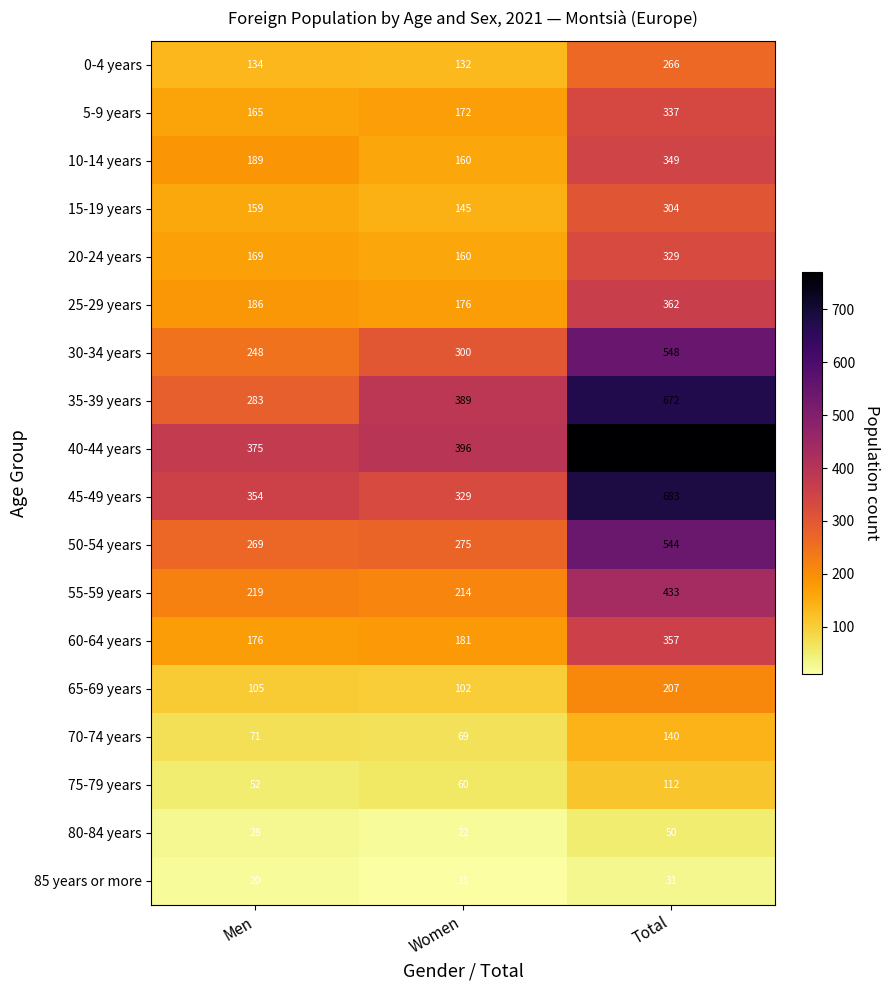

List the series in order of their peak value, lowest first.

85 years or more, 80-84 years, 75-79 years, 70-74 years, 65-69 years, 0-4 years, 15-19 years, 20-24 years, 5-9 years, 10-14 years, 60-64 years, 25-29 years, 55-59 years, 50-54 years, 30-34 years, 35-39 years, 45-49 years, 40-44 years